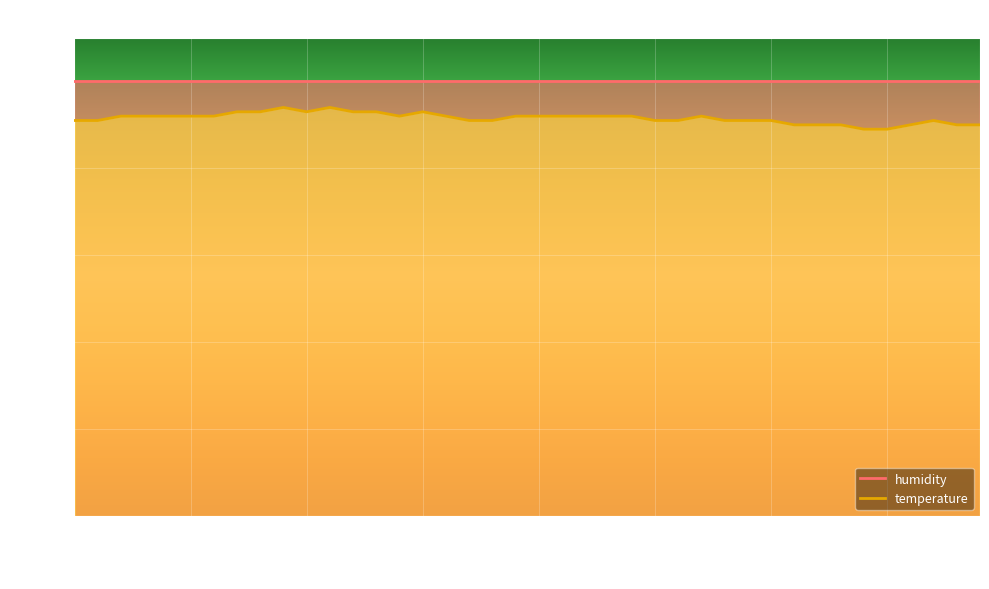

True or false: the data shows 91 at 02:04.

True